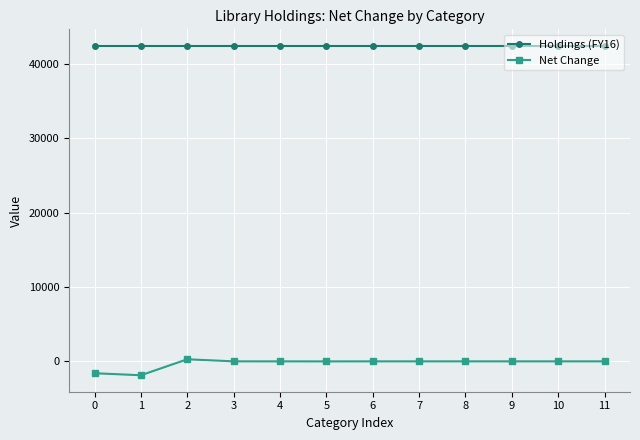

True or false: Holdings (FY16) and Net Change cross at least once.

False